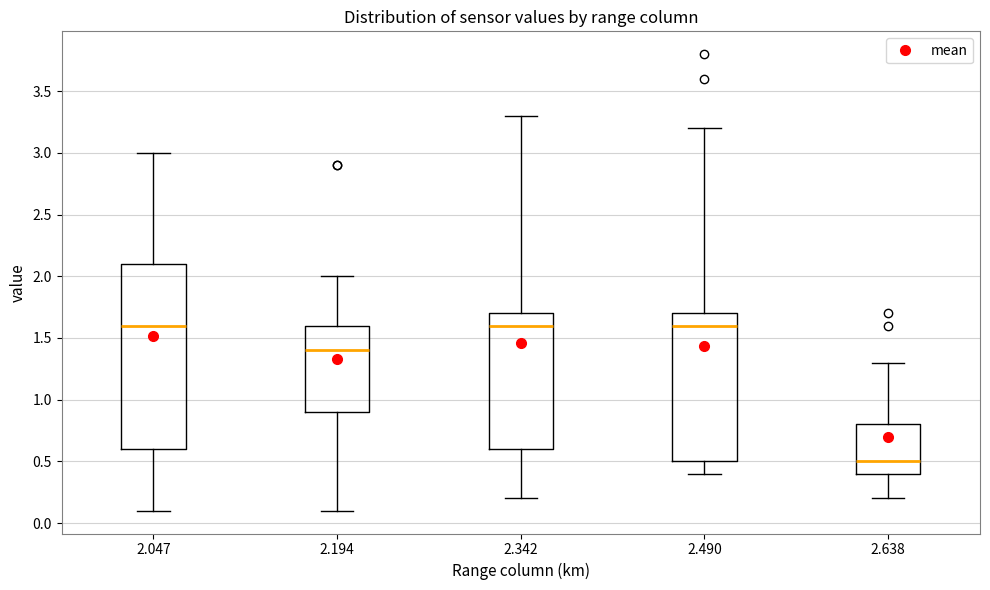

Where does the lower whisker of the box at x = 2.638 end on the y-axis? The values are not printed on the chart, so give them approximately, as read against the axis.

0.2